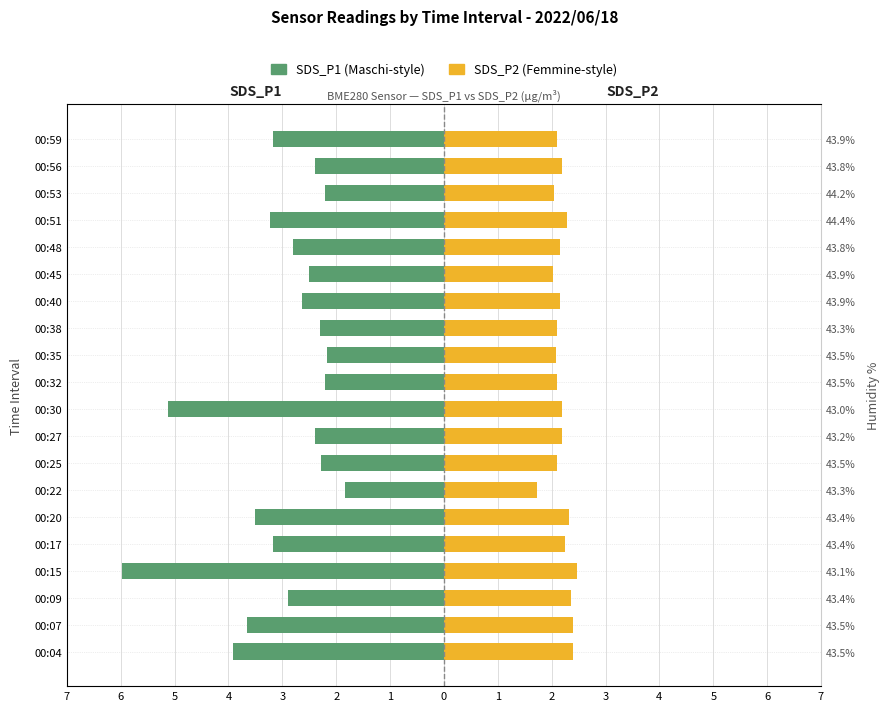

How many series are shown in this chart?

2